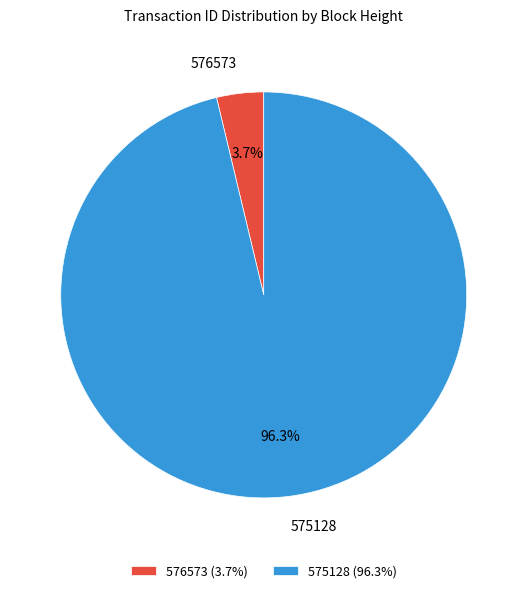

Rank the categories by value from highest to lowest.

575128, 576573